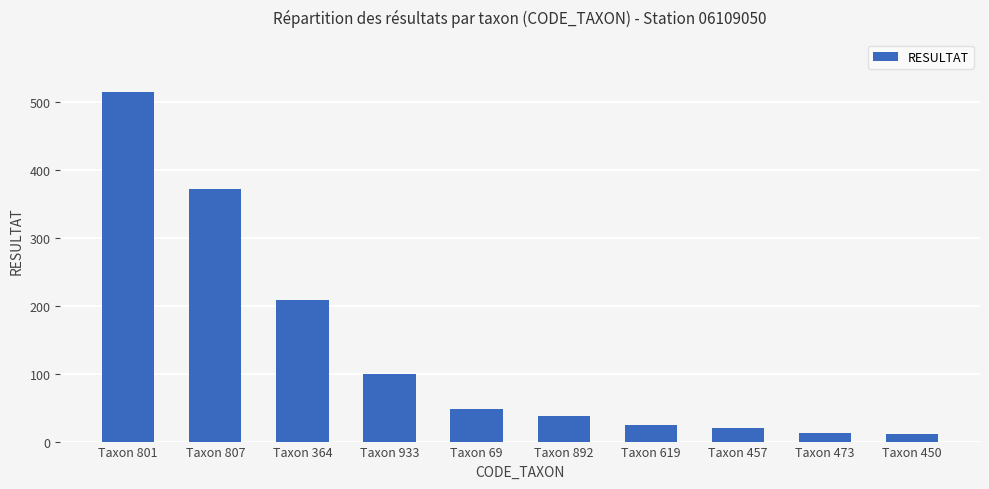

The chart shows a value of 729 at Taxon 801. True or false?

False